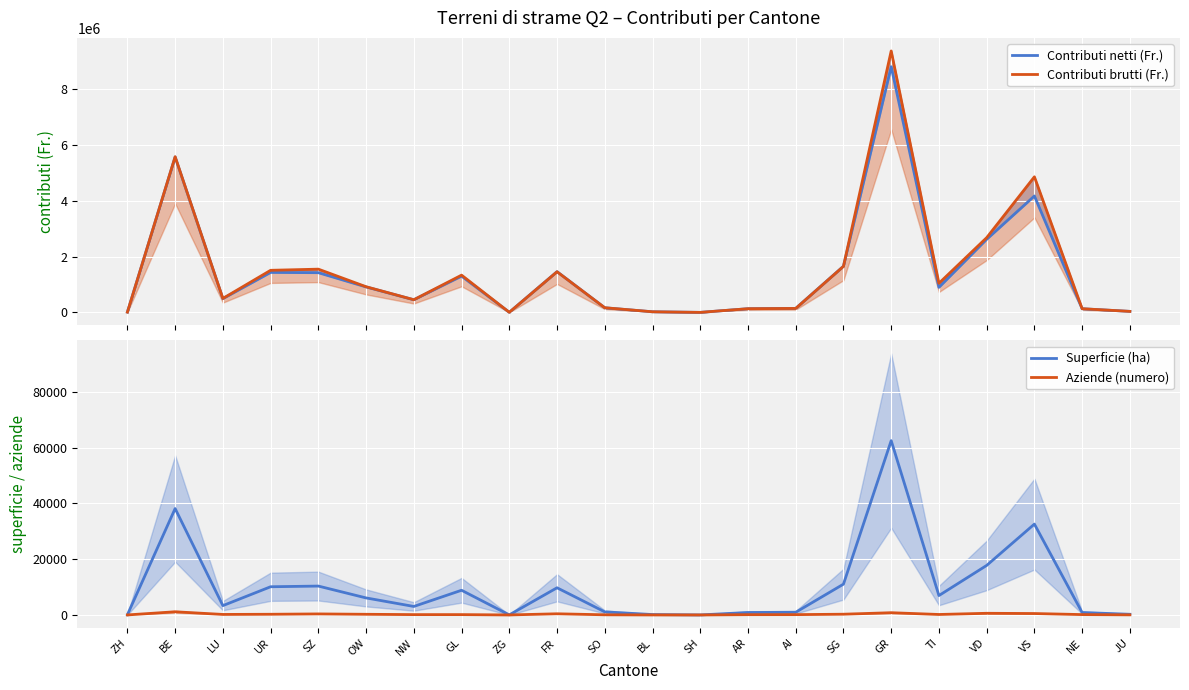

What are all the series names shown in the legend?

Contributi netti (Fr.), Contributi brutti (Fr.), Superficie (ha), Aziende (numero)